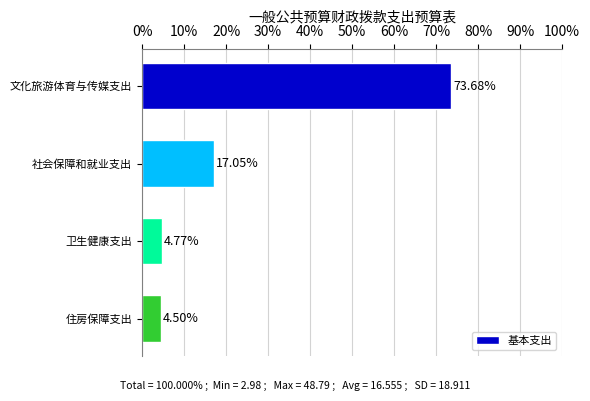

Which has a higher value, 文化旅游体育与传媒支出 or 卫生健康支出?

文化旅游体育与传媒支出